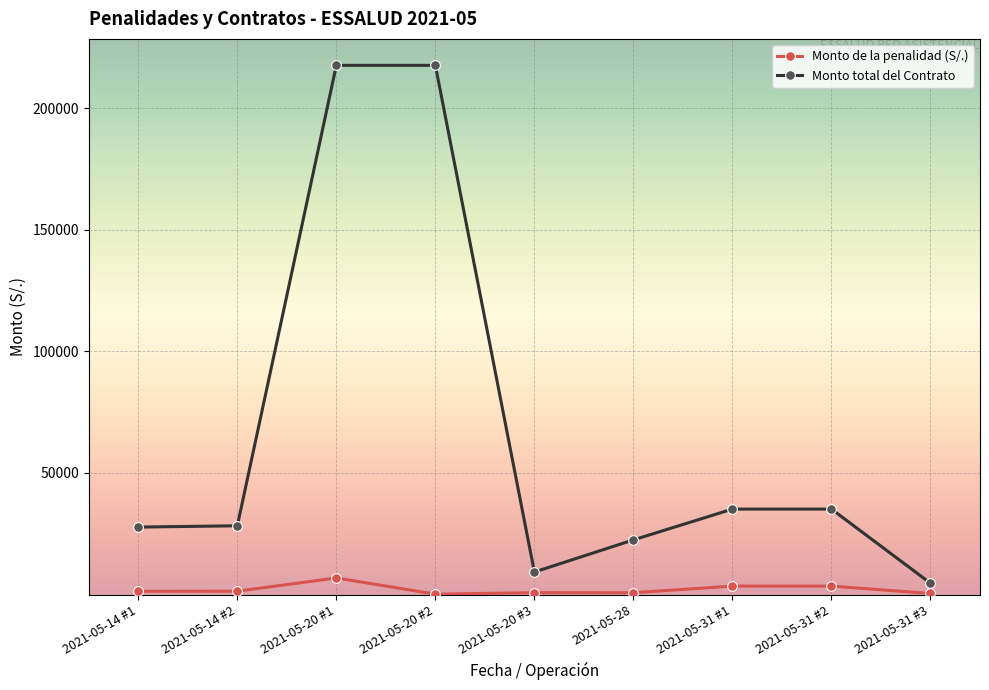

Between 2021-05-14 #1 and 2021-05-20 #2, which series saw the biggest shift?

Monto total del Contrato